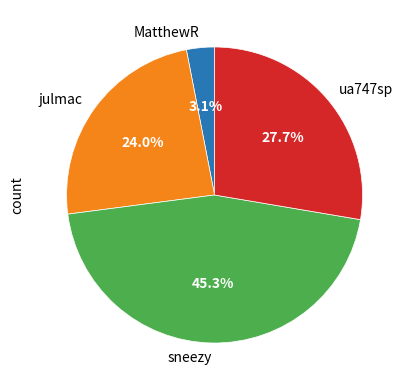

Rank the categories by value from highest to lowest.

sneezy, ua747sp, julmac, MatthewR